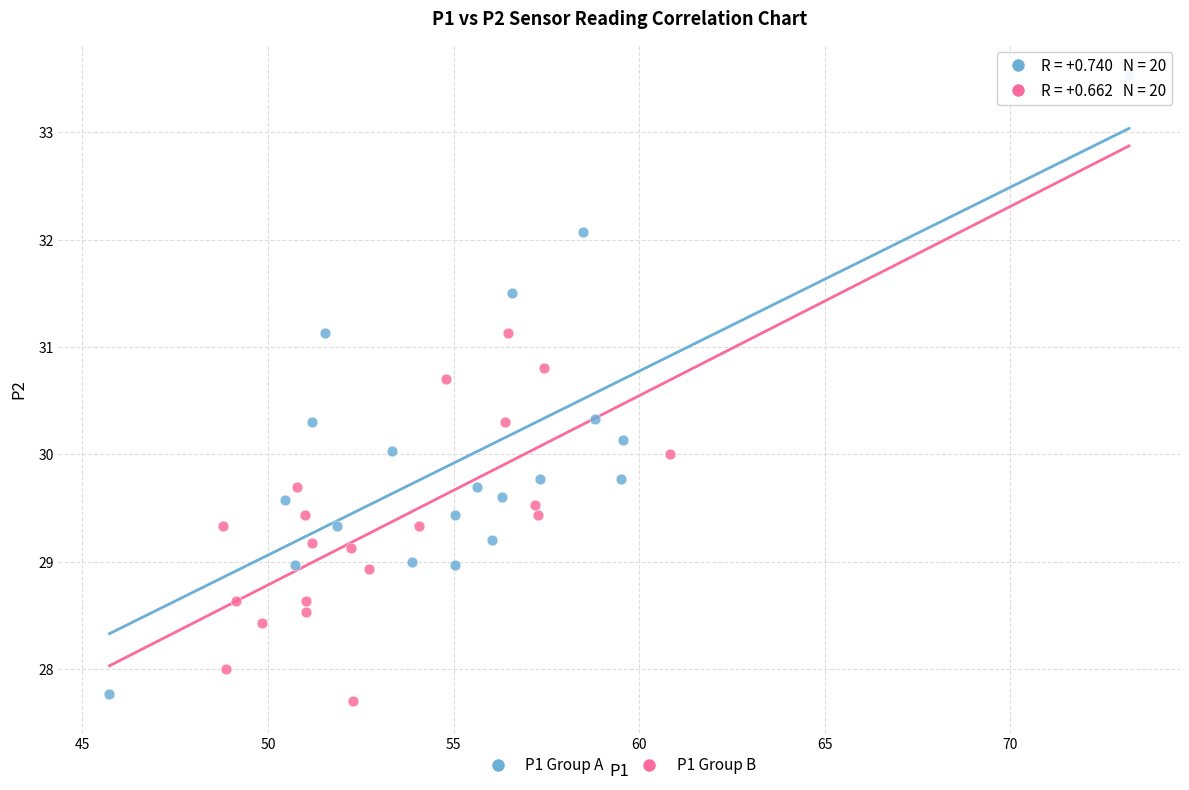

Which series has the widest spread of Y values?

P1 Group A